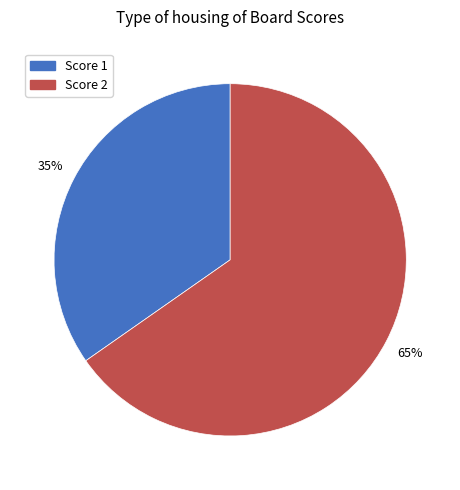

Does any single category account for the majority?

Yes